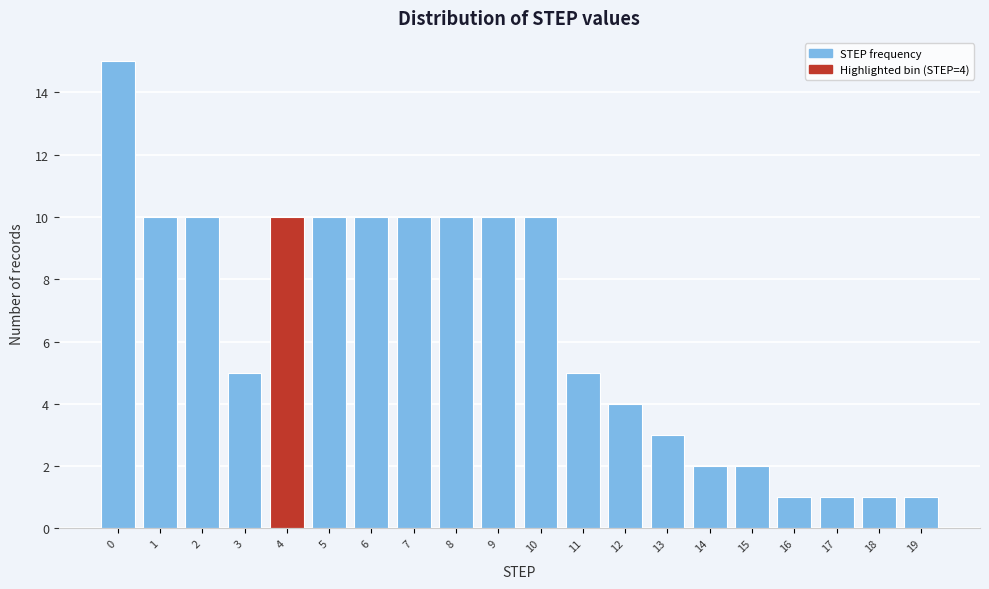

Reading right to left, list all the values displayed in this chart.

19=1	18=1	17=1	16=1	15=2	14=2	13=3	12=4	11=5	10=10	9=10	8=10	7=10	6=10	5=10	4=10	3=5	2=10	1=10	0=15